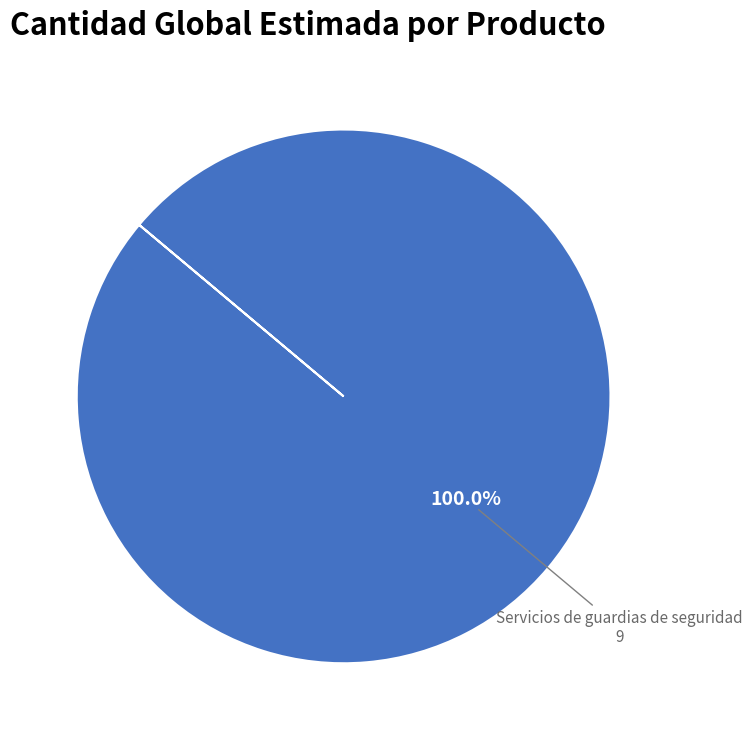

How many slices are in this pie chart?

1